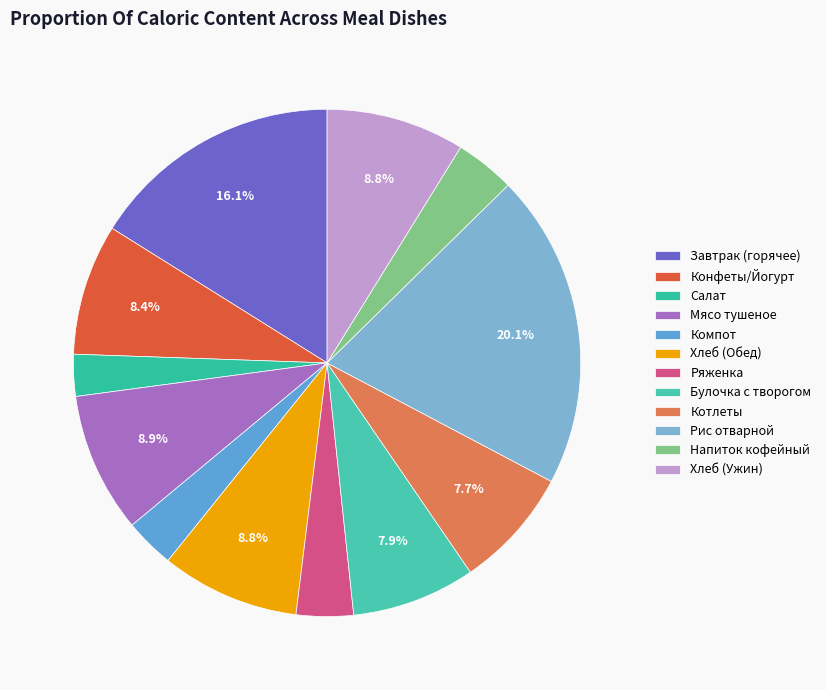

What percentage is the Мясо тушеное slice, to the nearest percent?

9%